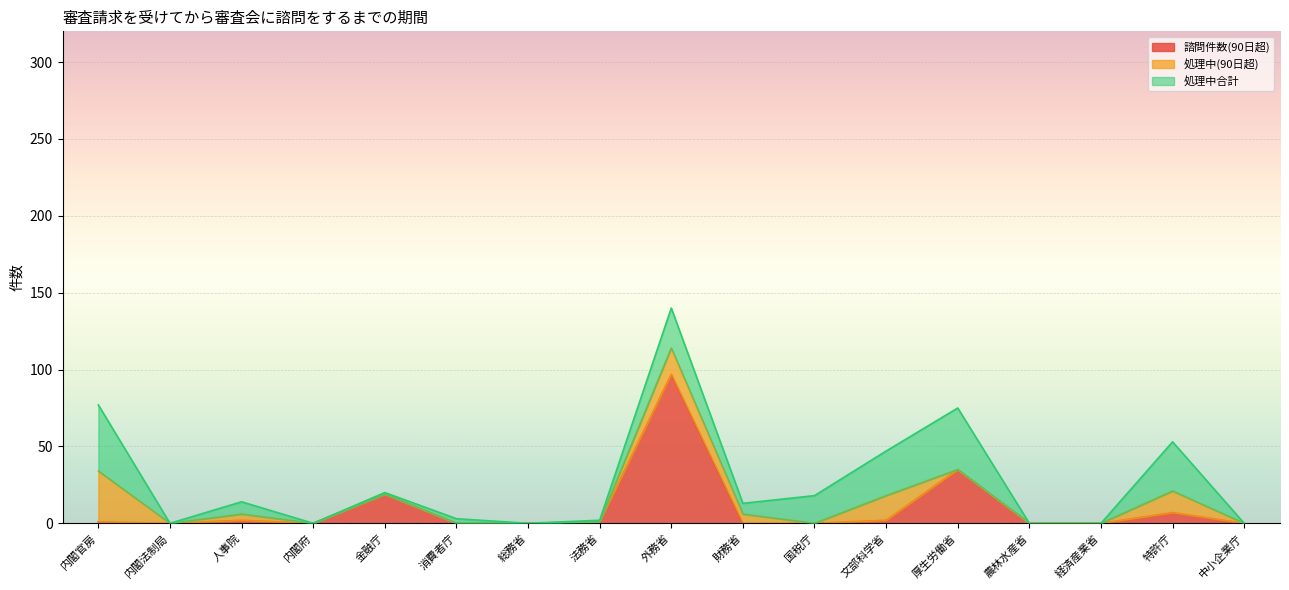

In 処理中(90日超), how many points are higher than both neighbors (excluding endpoints)?

4